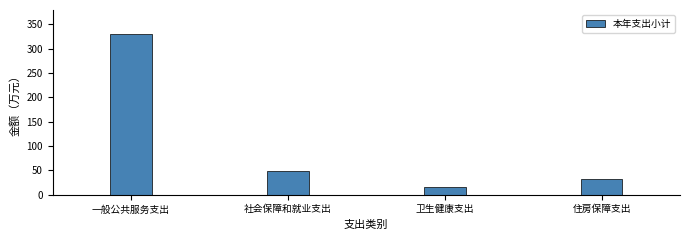

Reading left to right, list all the values displayed in this chart.

一般公共服务支出=329.8	社会保障和就业支出=47.9	卫生健康支出=15.6	住房保障支出=32.7